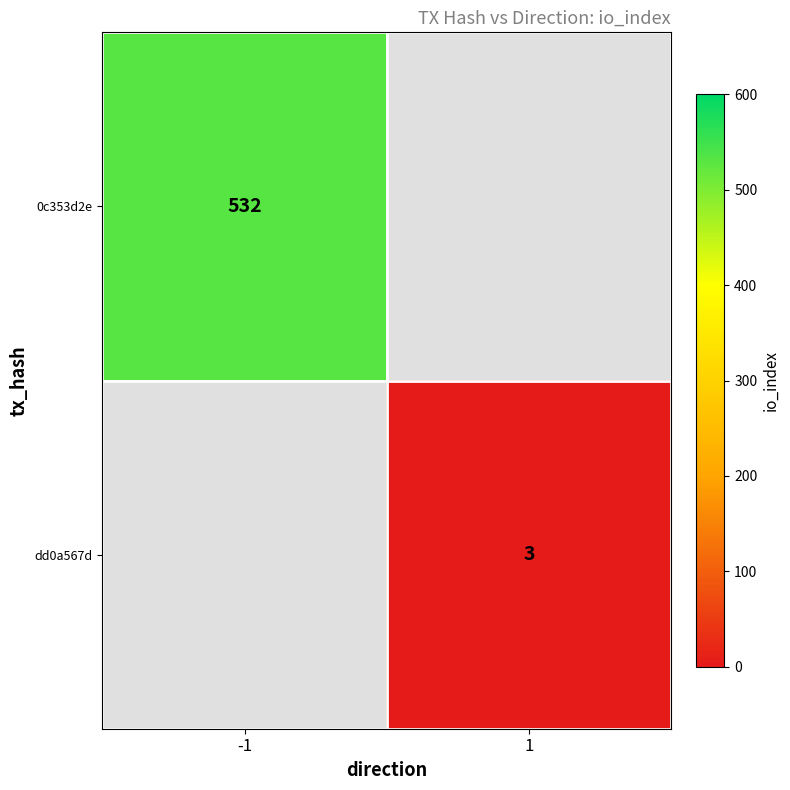

Is it true that dd0a567d equals 1 at 1?

False